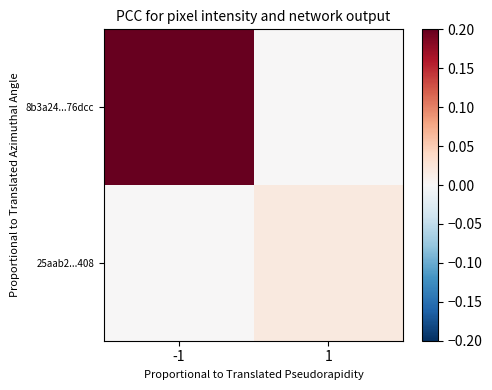

Which series has the largest total across all categories?

8b3a24...76dcc